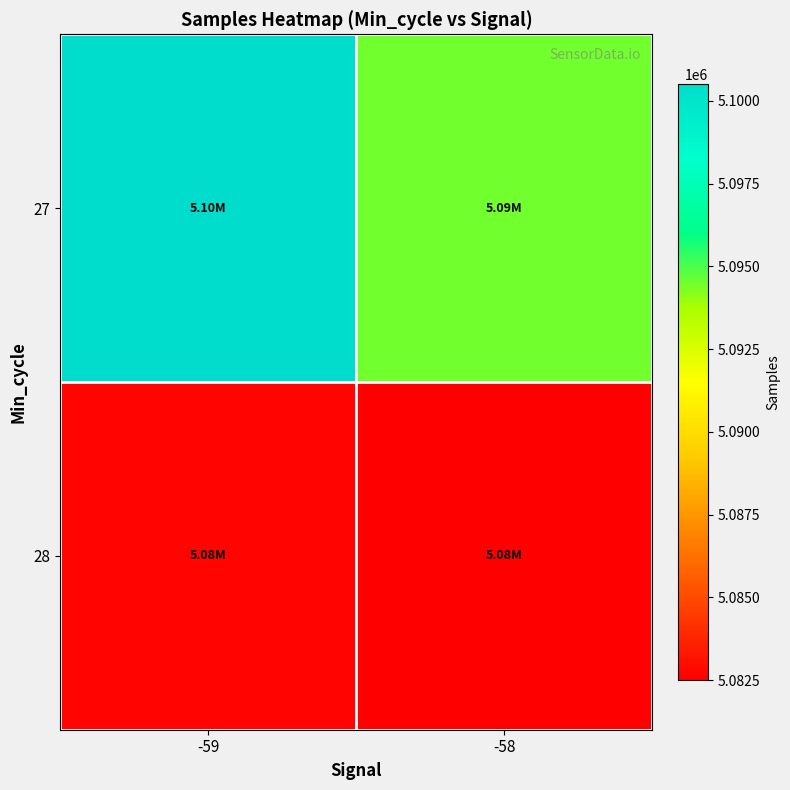

At which category does the chart reach its minimum across all series?

-58